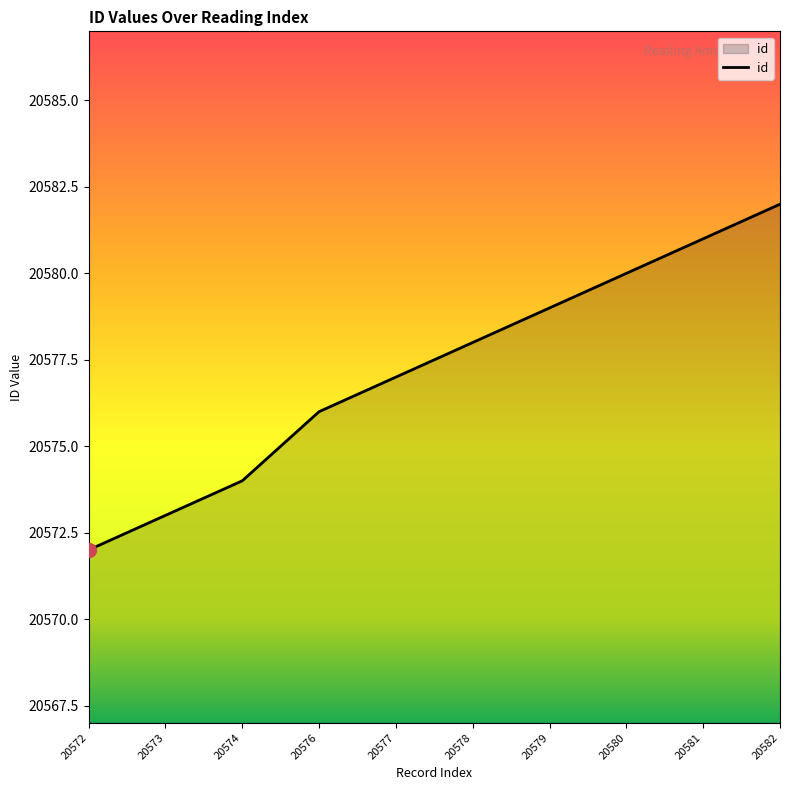

What is the difference between the maximum and minimum values?

10